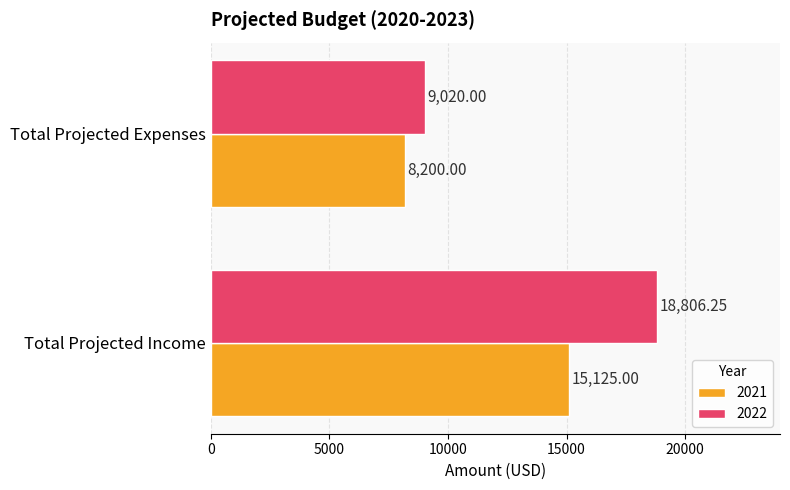

Count the 2021 values in the range 8200 to 15125.

2